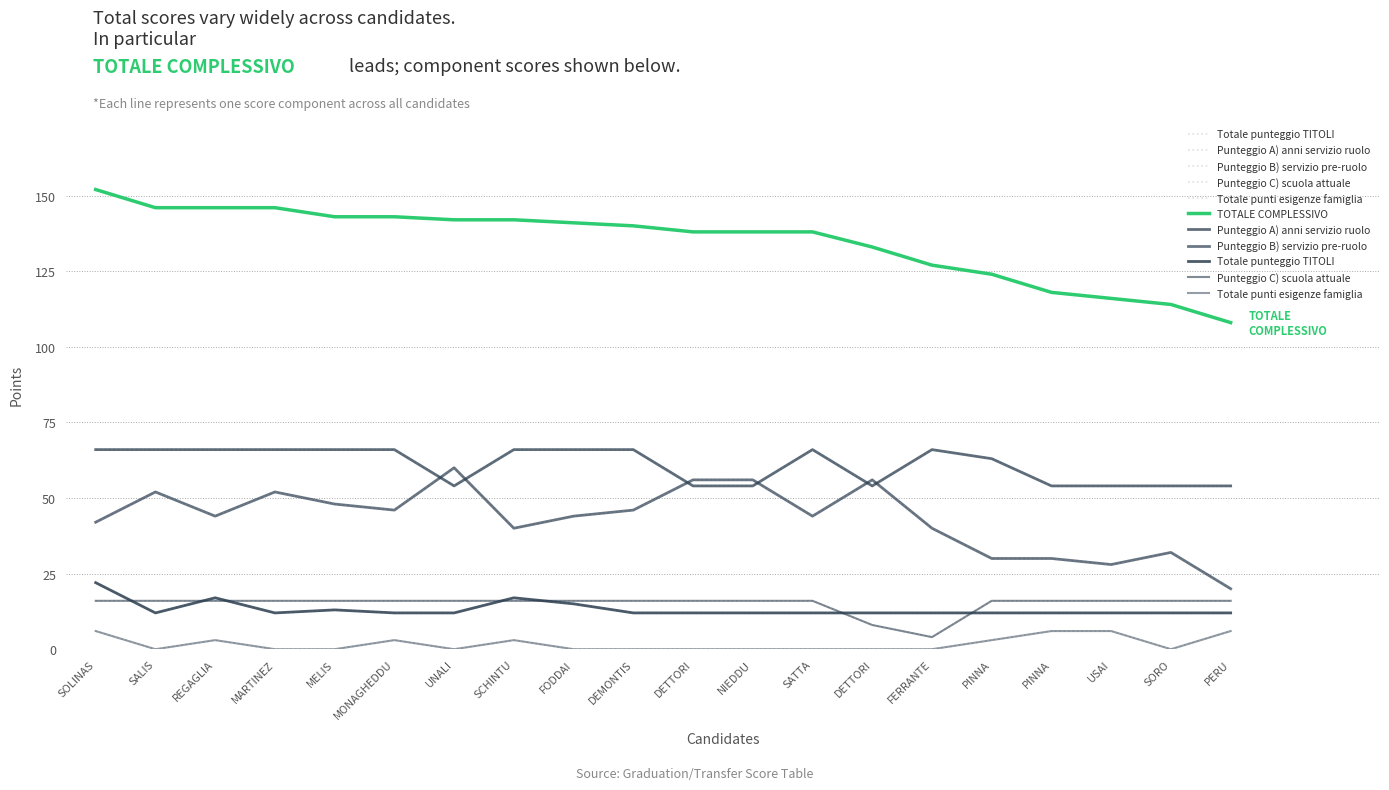

What are all the series names shown in the legend?

Totale punteggio TITOLI, Punteggio A) anni servizio ruolo, Punteggio B) servizio pre-ruolo, Punteggio C) scuola attuale, Totale punti esigenze famiglia, TOTALE COMPLESSIVO